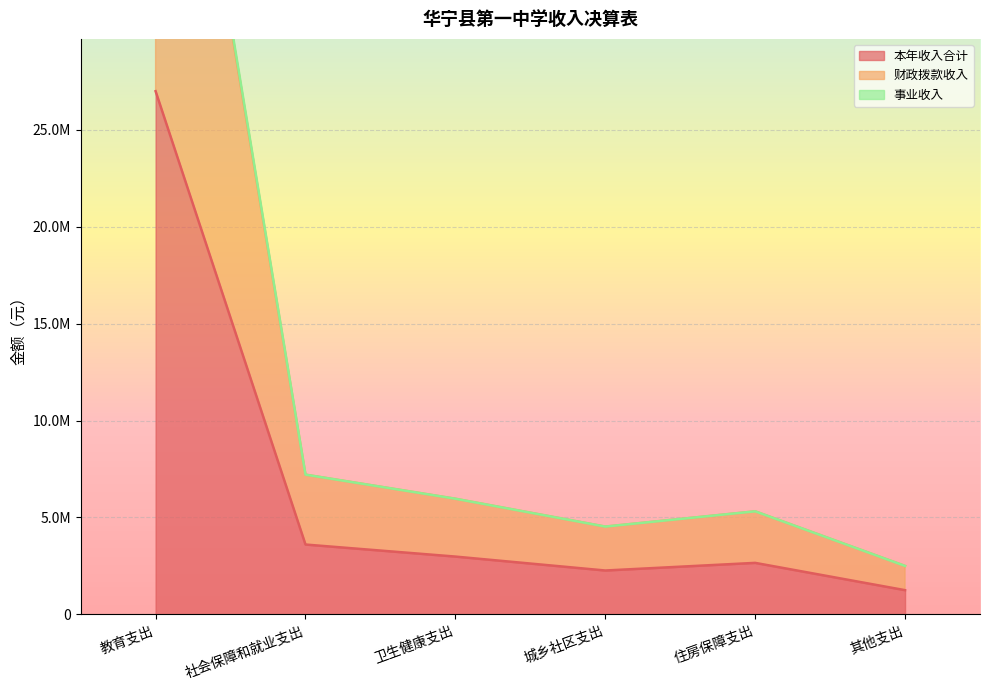

Between 教育支出 and 其他支出, which is larger?

教育支出